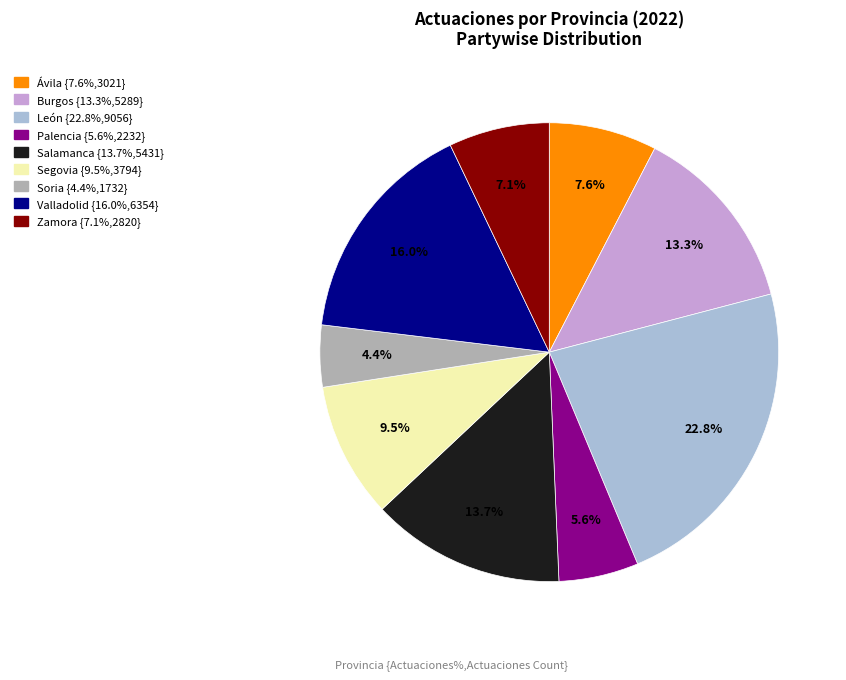

Is it true that Segovia is 4% of the pie?

False